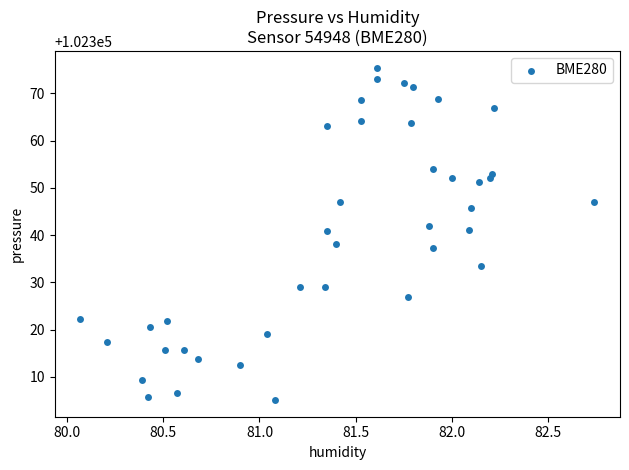

What is the range of X values (max minus min)?

2.7